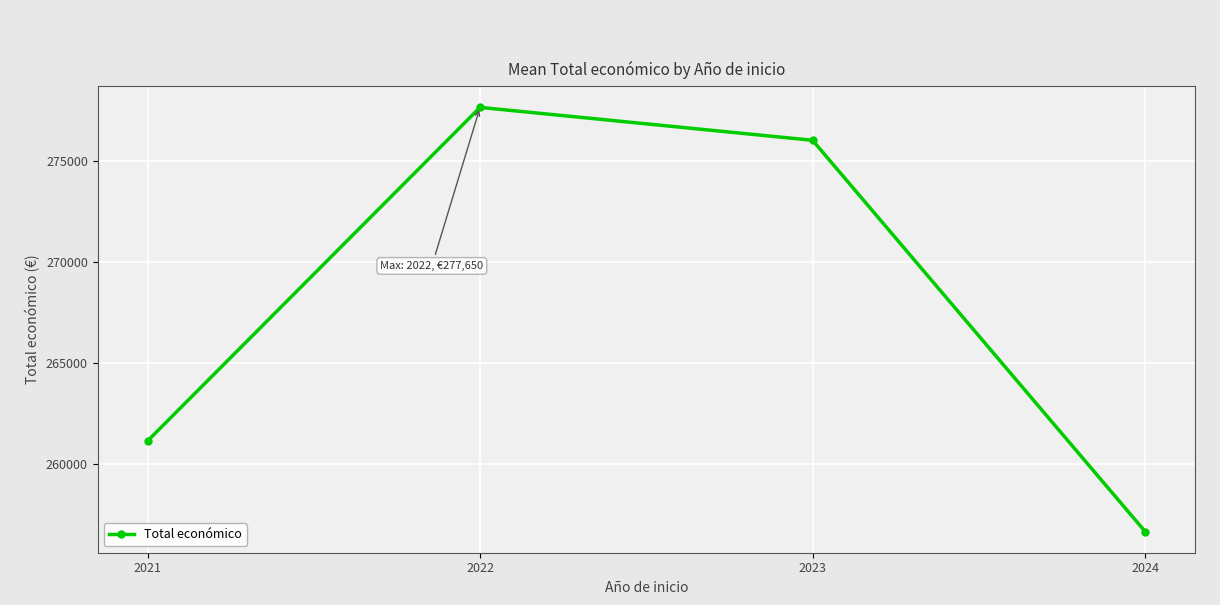

Between 2022 and 2021, which is larger?

2022